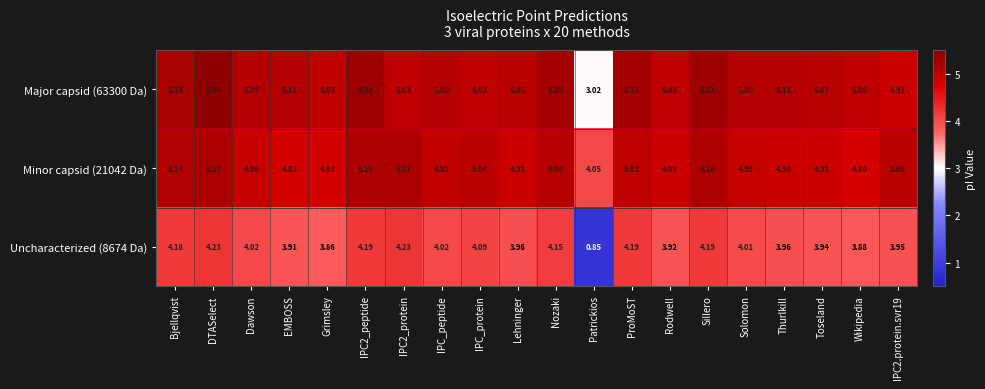

At which label is Minor capsid (21042 Da) closest to 4?

Patrickios